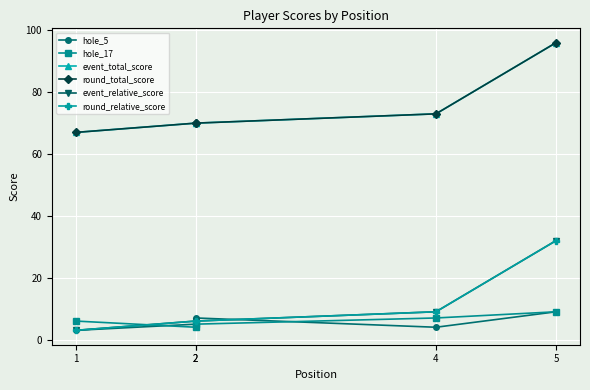

What is the value of the event_relative_score point at the 2nd from the left?

6